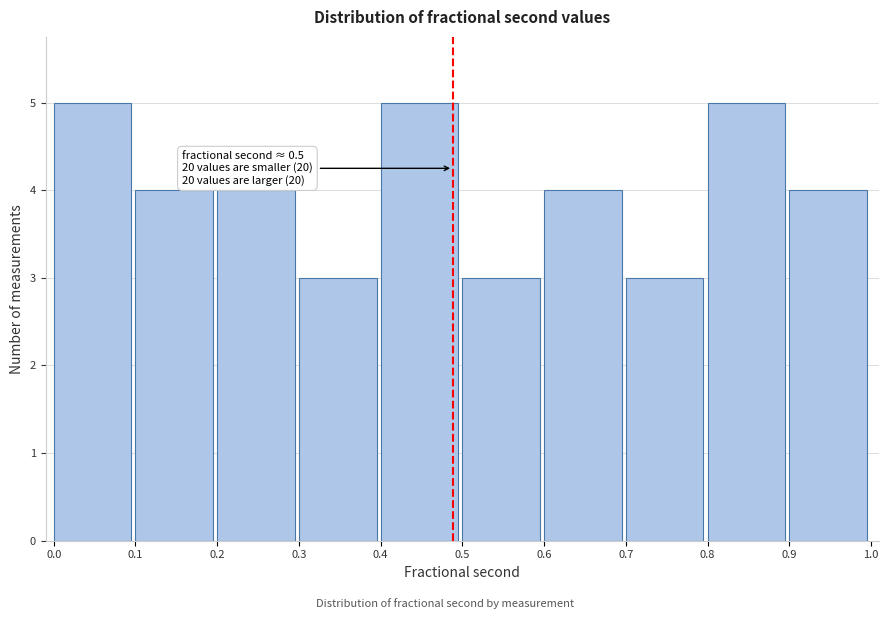

Reading left to right, transcribe all the data shown in this chart.

5	4	4	3	5	3	4	3	5	4